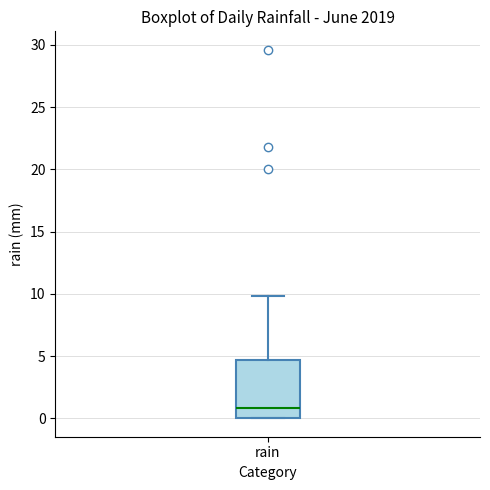

Transcribe this box plot: give where the median line is, the range the box spans, and where the two whiskers end, as read against the y-axis. The values are not printed on the chart, so give them approximately, as read against the axis.

median 1.0, box 0.0 to 4.5, whiskers 0.0 to 10.0